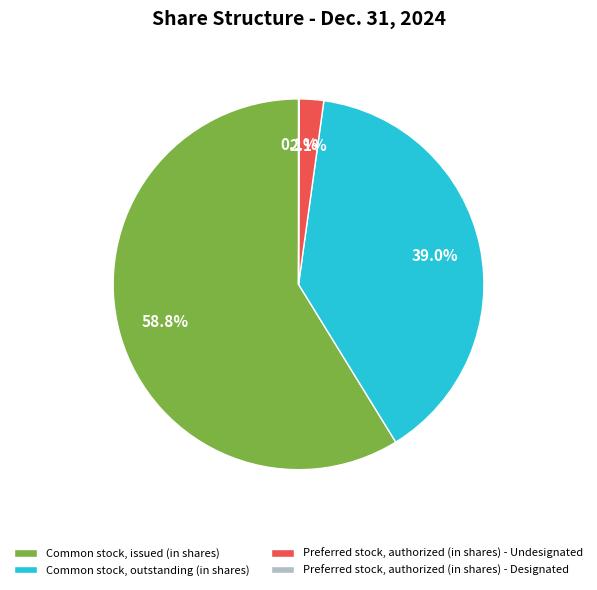

What is the largest slice in the pie chart?

Common stock, issued (in shares)